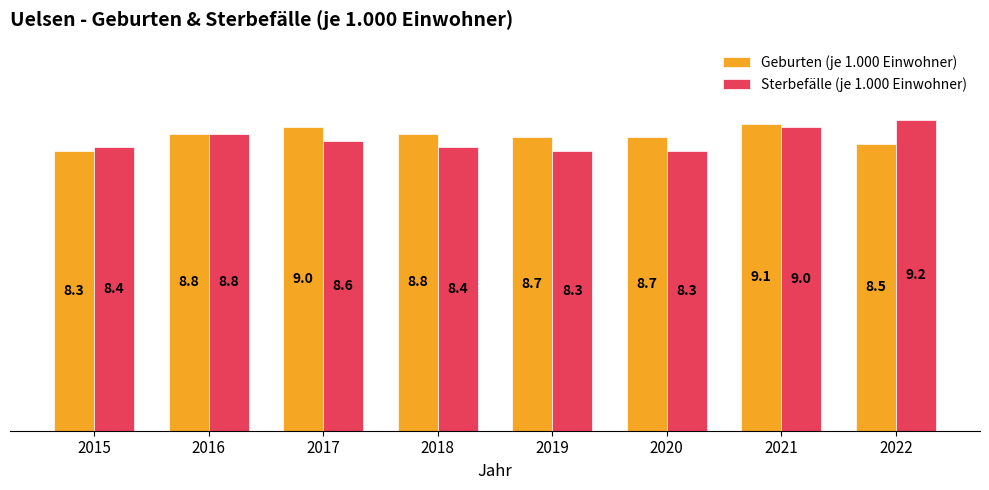

Which series has the largest total across all categories?

Geburten (je 1.000 Einwohner)